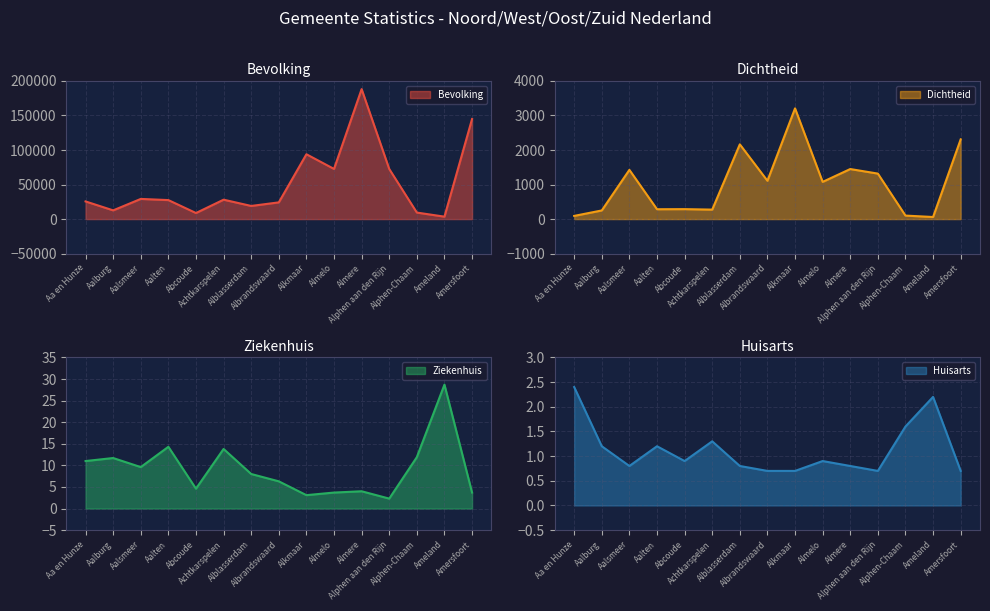

What is the value of the Huisarts point at the 3rd from the left?

0.8